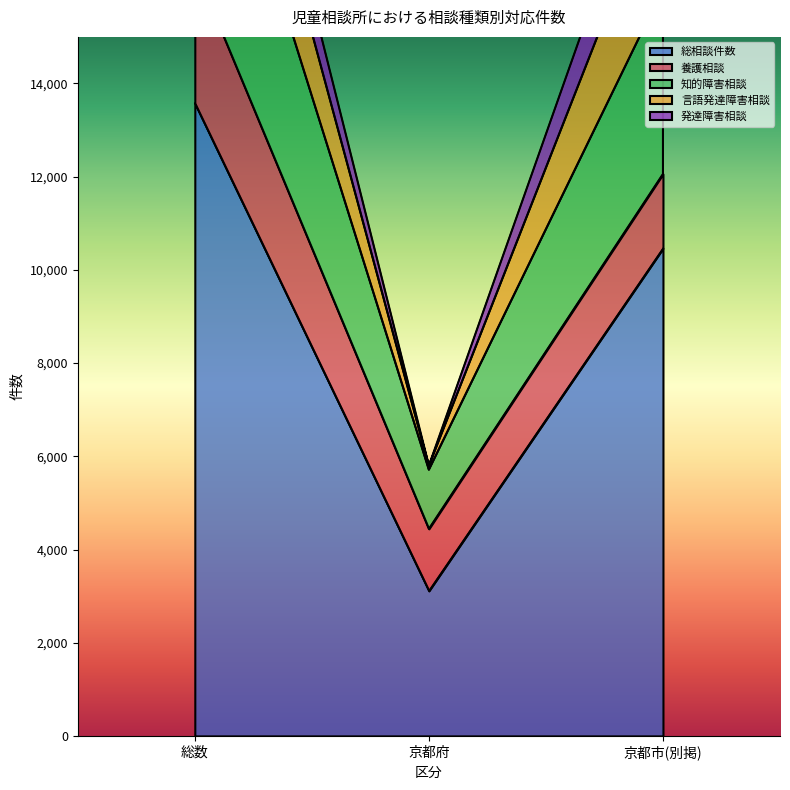

How many values in the 知的障害相談 series exceed 3981?

1